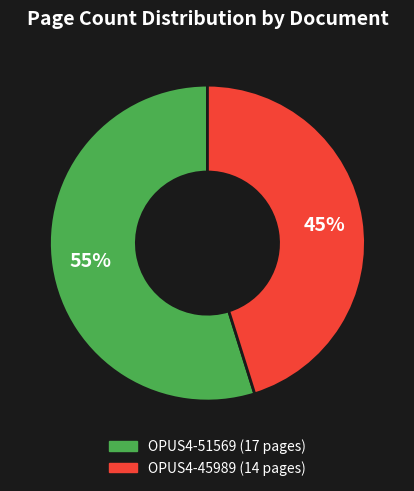

True or false: OPUS4-51569 accounts for 63% of the total.

False